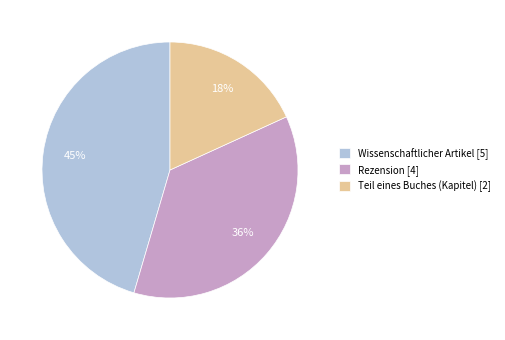

To the nearest percent, what is the average slice percentage?

33%